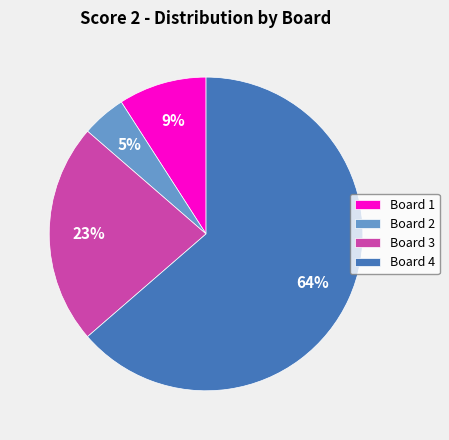

Is Board 3 the majority of the pie?

No